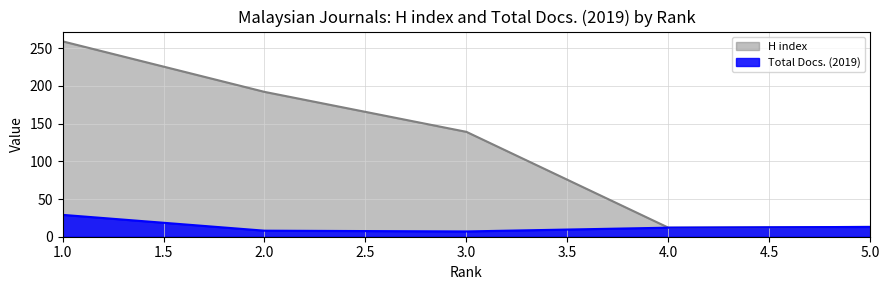

At which label does H index first exceed 139?

1.0